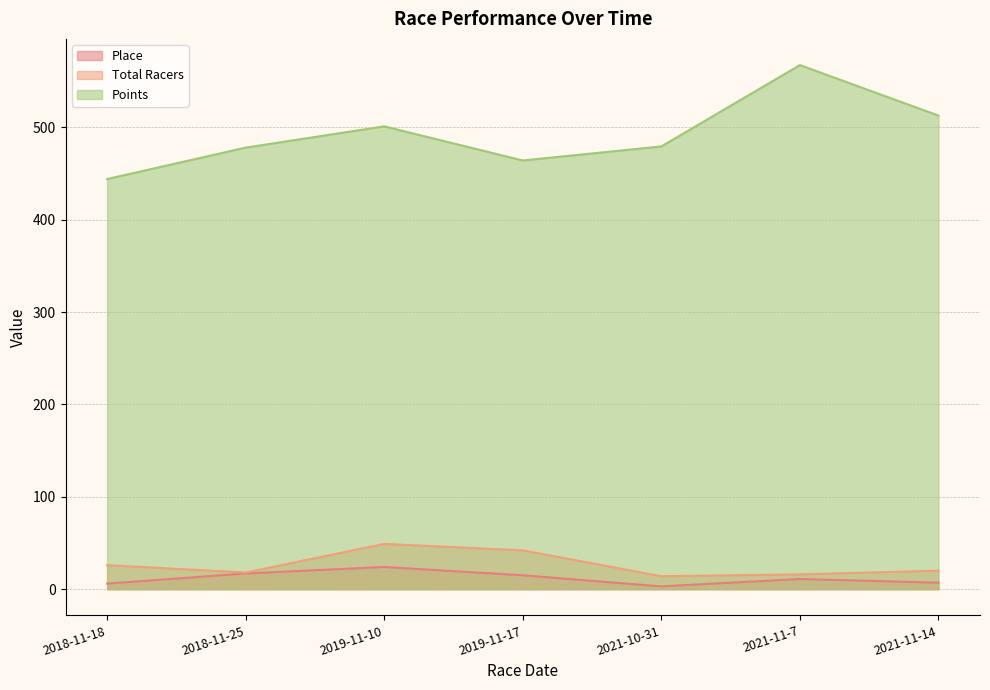

Is the value of Place at 2018-11-25 greater than the value of Total Racers at 2018-11-25?

No